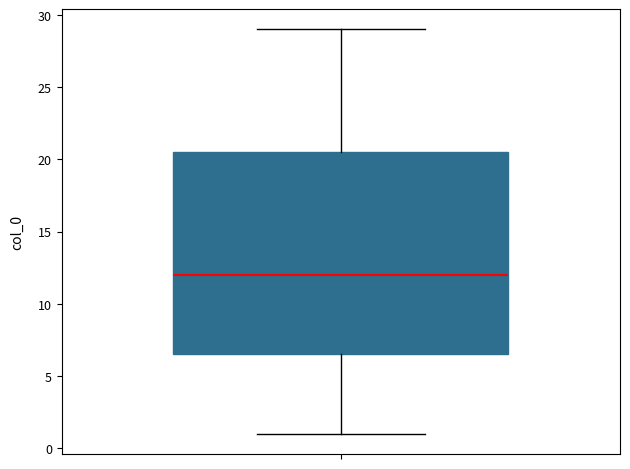

Where is the lower edge of the box on the y-axis? The values are not printed on the chart, so give them approximately, as read against the axis.

6.5